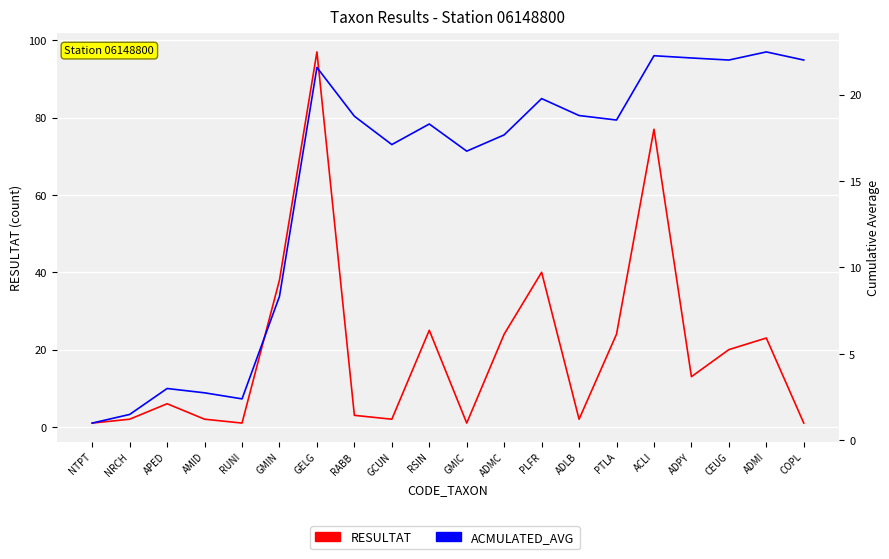

Where does the RESULTAT series first go above 13?

GMIN